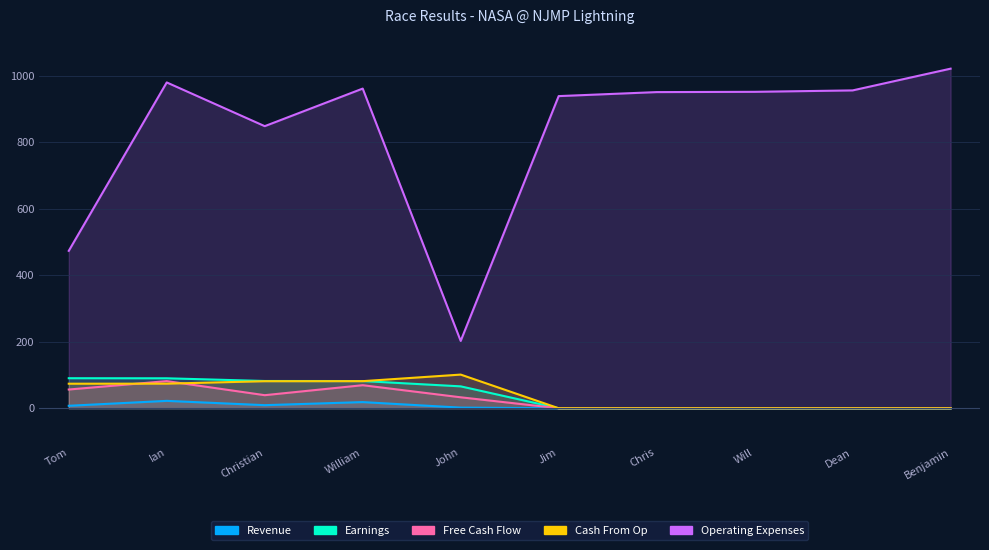

What is the sum of the Operating Expenses values at Will and Christian?

1799.4